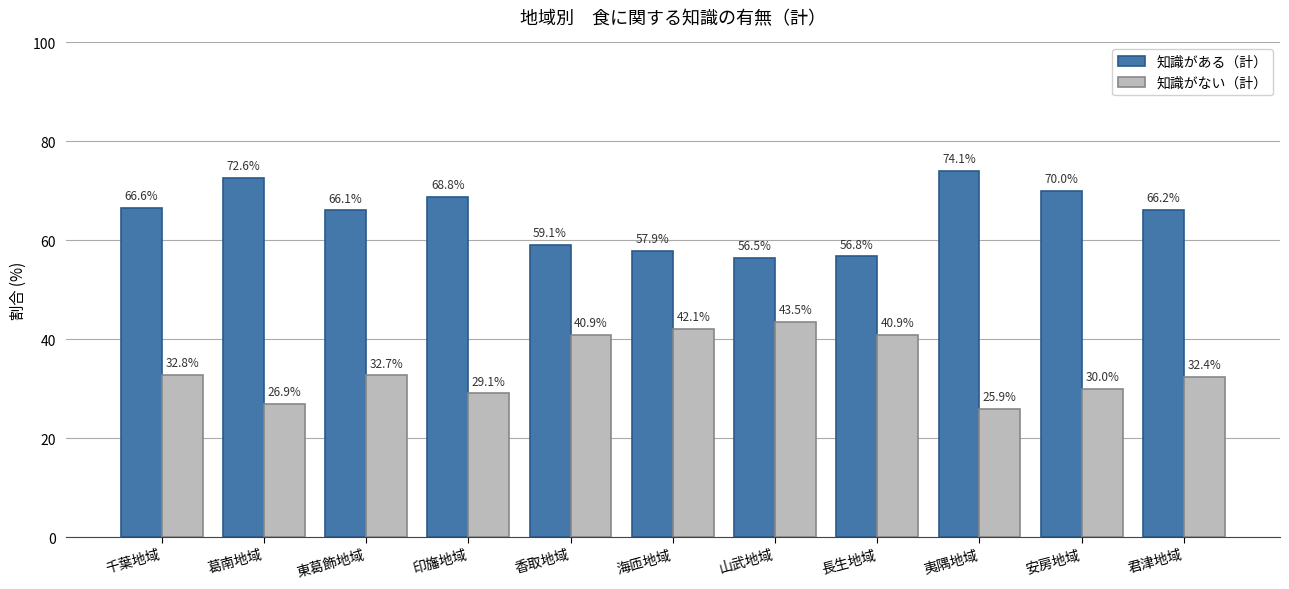

What are all the series names shown in the legend?

知識がある（計）, 知識がない（計）